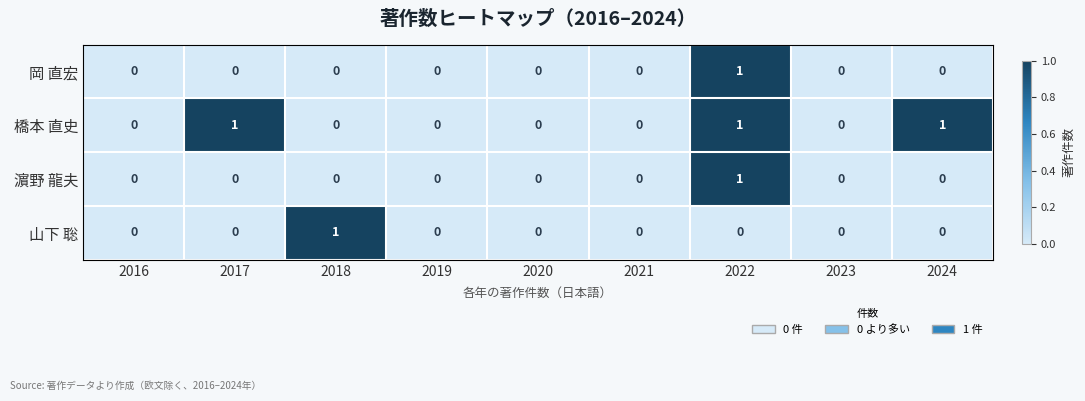

Which category has the highest value in the 山下 聡 series?

2018